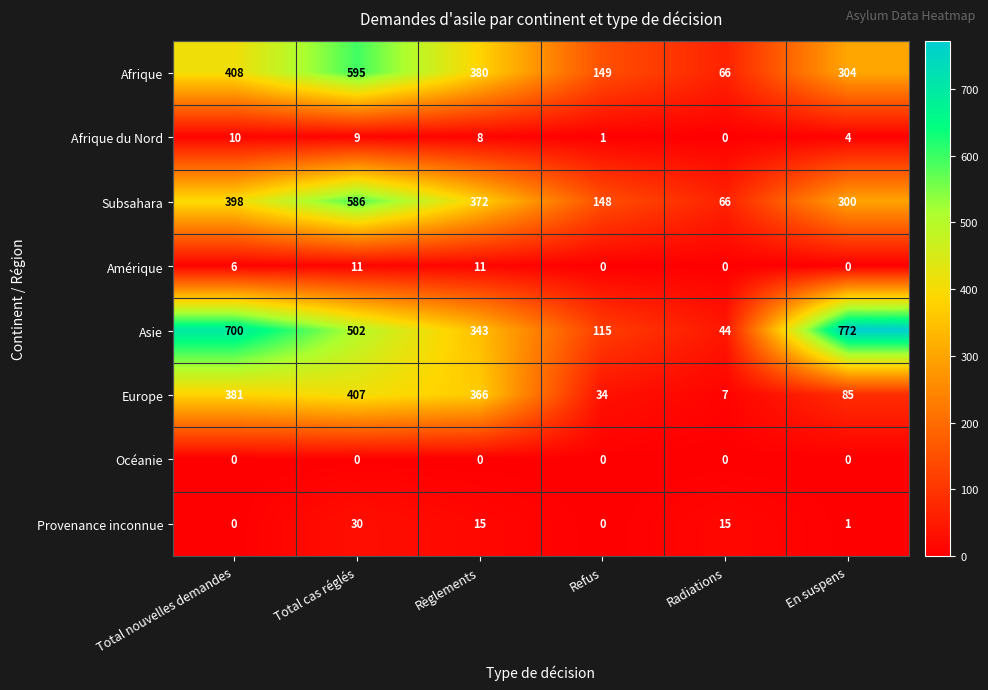

Which category has the lowest value in the Afrique series?

Radiations